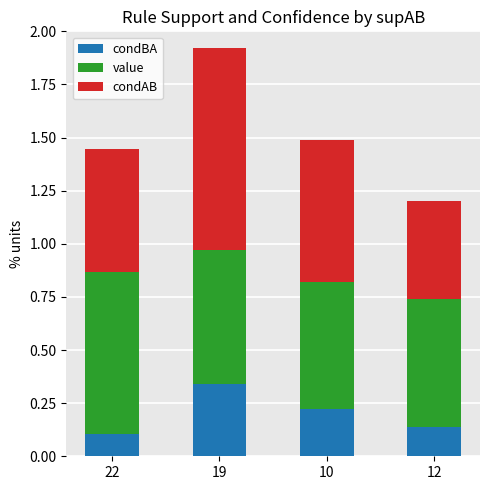

Are the bars horizontal?

No